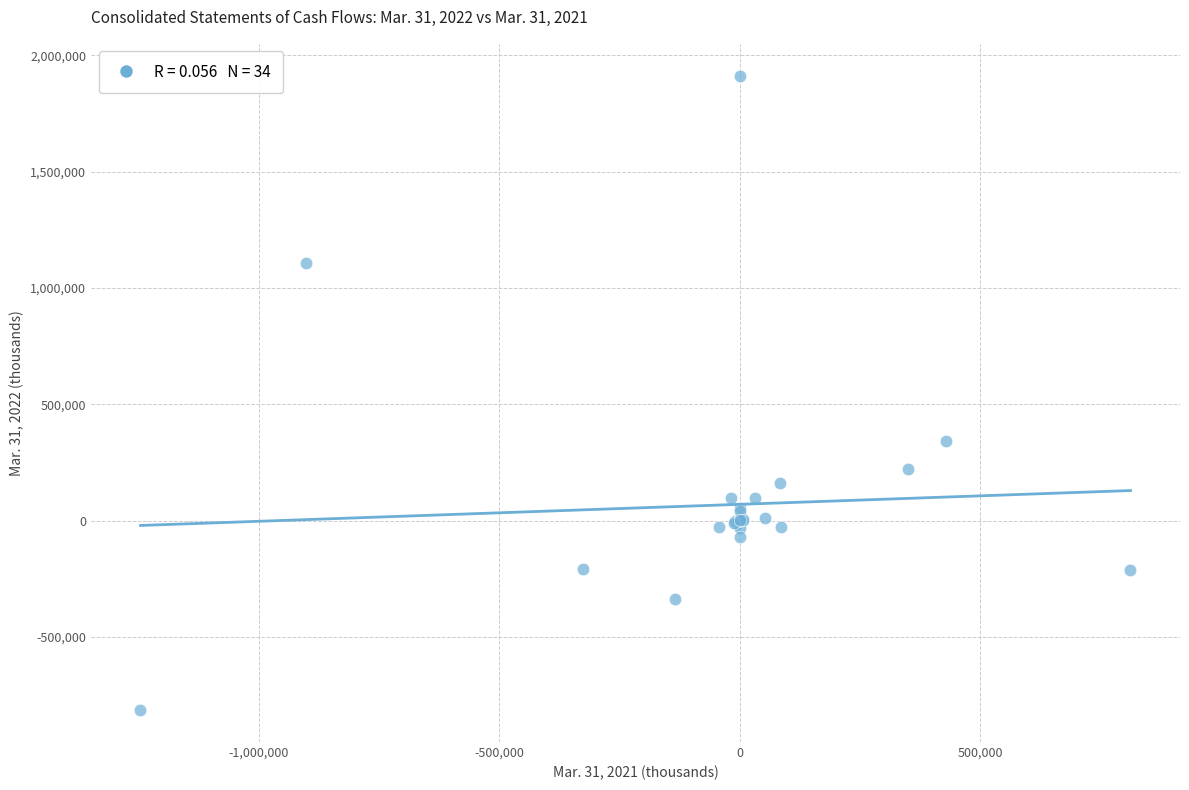

What Y value in the scatter plot is closest to 548916?

342435